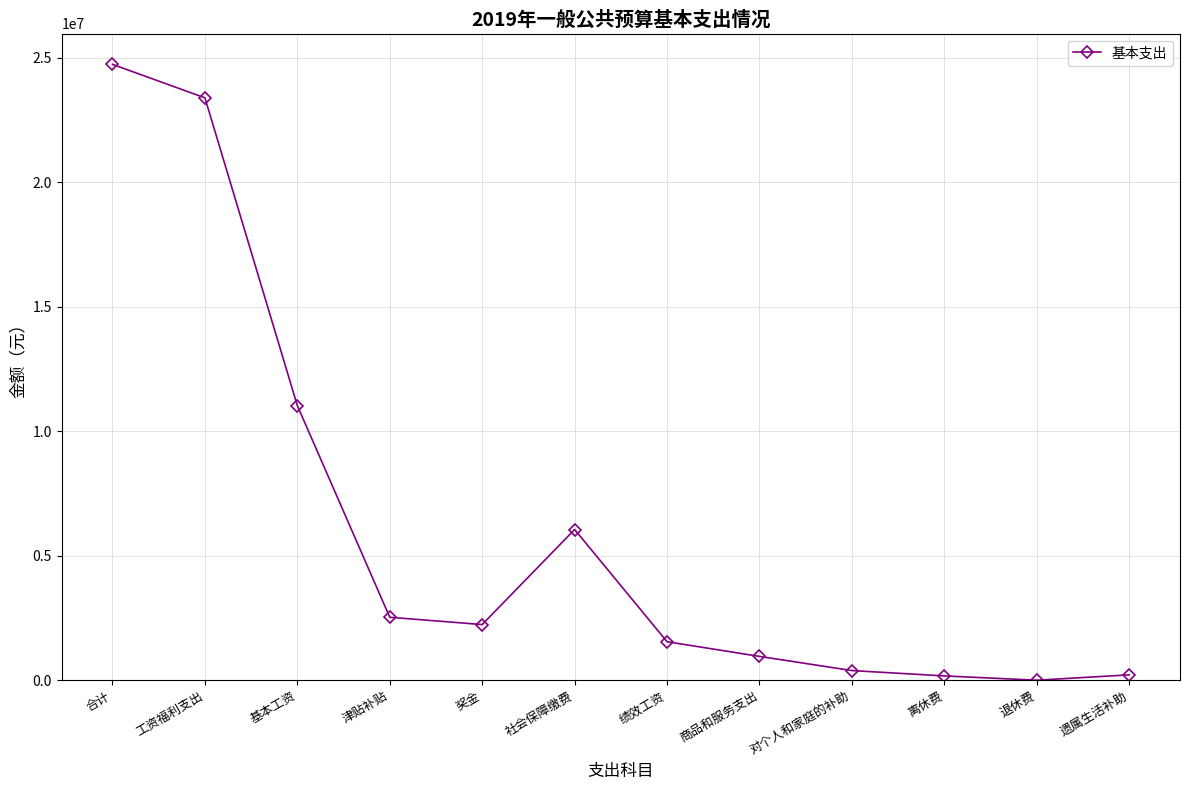

What is the change in value from 离休费 to 退休费?

-172455